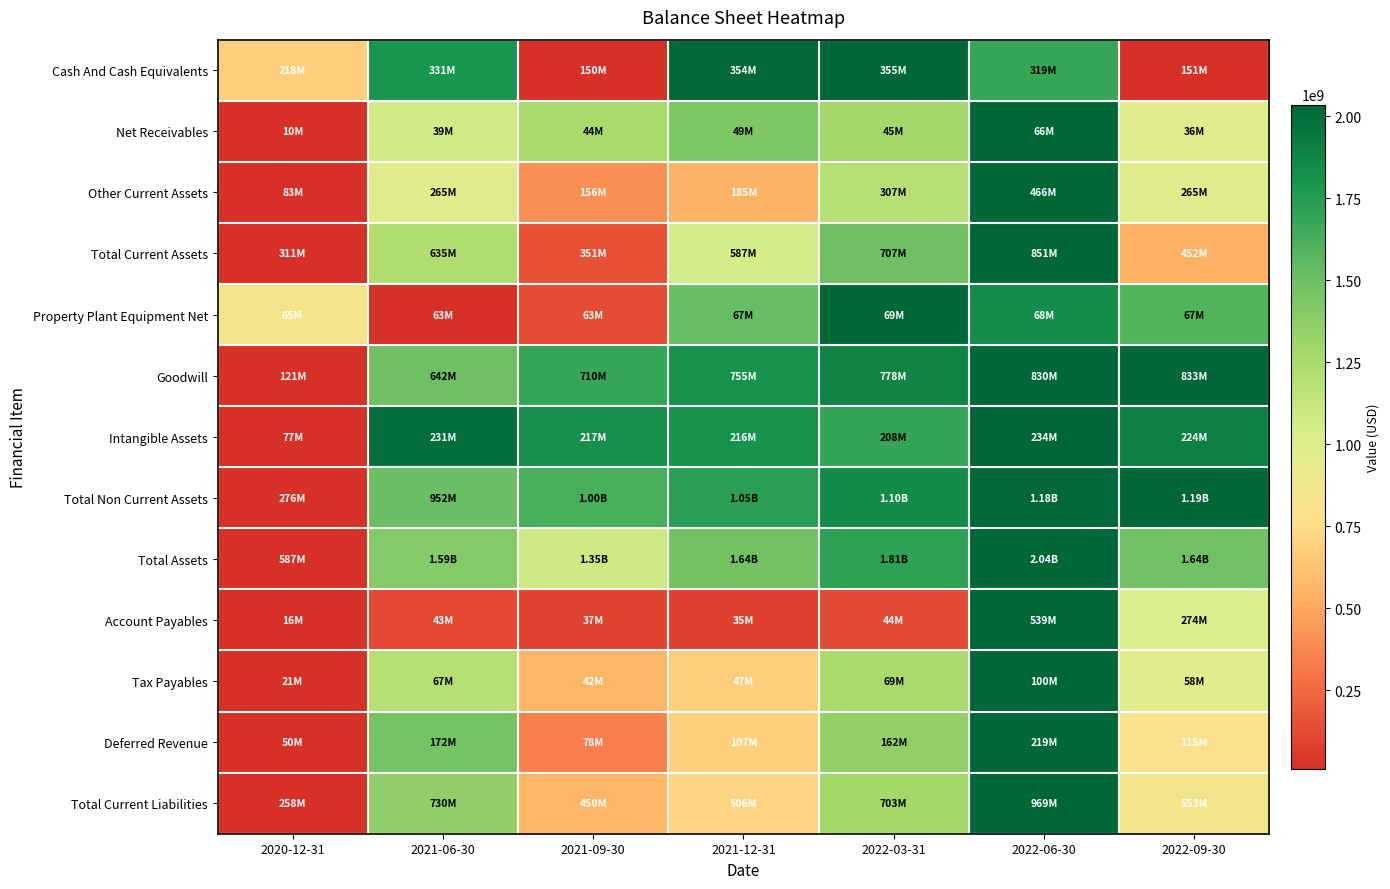

Reading left to right, extract all data points from this chart.

Cash And Cash Equivalents: 2020-12-31=0.3	2021-06-30=0.9	2021-09-30=0.0	2021-12-31=1.0	2022-03-31=1.0	2022-06-30=0.8	2022-09-30=0.0
Net Receivables: 2020-12-31=0.0	2021-06-30=0.5	2021-09-30=0.6	2021-12-31=0.7	2022-03-31=0.6	2022-06-30=1.0	2022-09-30=0.5
Other Current Assets: 2020-12-31=0.0	2021-06-30=0.5	2021-09-30=0.2	2021-12-31=0.3	2022-03-31=0.6	2022-06-30=1.0	2022-09-30=0.5
Total Current Assets: 2020-12-31=0.0	2021-06-30=0.6	2021-09-30=0.1	2021-12-31=0.5	2022-03-31=0.7	2022-06-30=1.0	2022-09-30=0.3
Property Plant Equipment Net: 2020-12-31=0.4	2021-06-30=0.0	2021-09-30=0.1	2021-12-31=0.7	2022-03-31=1.0	2022-06-30=0.9	2022-09-30=0.8
Goodwill: 2020-12-31=0.0	2021-06-30=0.7	2021-09-30=0.8	2021-12-31=0.9	2022-03-31=0.9	2022-06-30=1.0	2022-09-30=1.0
Intangible Assets: 2020-12-31=0.0	2021-06-30=1.0	2021-09-30=0.9	2021-12-31=0.9	2022-03-31=0.8	2022-06-30=1.0	2022-09-30=0.9
Total Non Current Assets: 2020-12-31=0.0	2021-06-30=0.7	2021-09-30=0.8	2021-12-31=0.8	2022-03-31=0.9	2022-06-30=1.0	2022-09-30=1.0
Total Assets: 2020-12-31=0.0	2021-06-30=0.7	2021-09-30=0.5	2021-12-31=0.7	2022-03-31=0.8	2022-06-30=1.0	2022-09-30=0.7
Account Payables: 2020-12-31=0.0	2021-06-30=0.1	2021-09-30=0.0	2021-12-31=0.0	2022-03-31=0.1	2022-06-30=1.0	2022-09-30=0.5
Tax Payables: 2020-12-31=0.0	2021-06-30=0.6	2021-09-30=0.3	2021-12-31=0.3	2022-03-31=0.6	2022-06-30=1.0	2022-09-30=0.5
Deferred Revenue: 2020-12-31=0.0	2021-06-30=0.7	2021-09-30=0.2	2021-12-31=0.3	2022-03-31=0.7	2022-06-30=1.0	2022-09-30=0.4
Total Current Liabilities: 2020-12-31=0.0	2021-06-30=0.7	2021-09-30=0.3	2021-12-31=0.3	2022-03-31=0.6	2022-06-30=1.0	2022-09-30=0.4